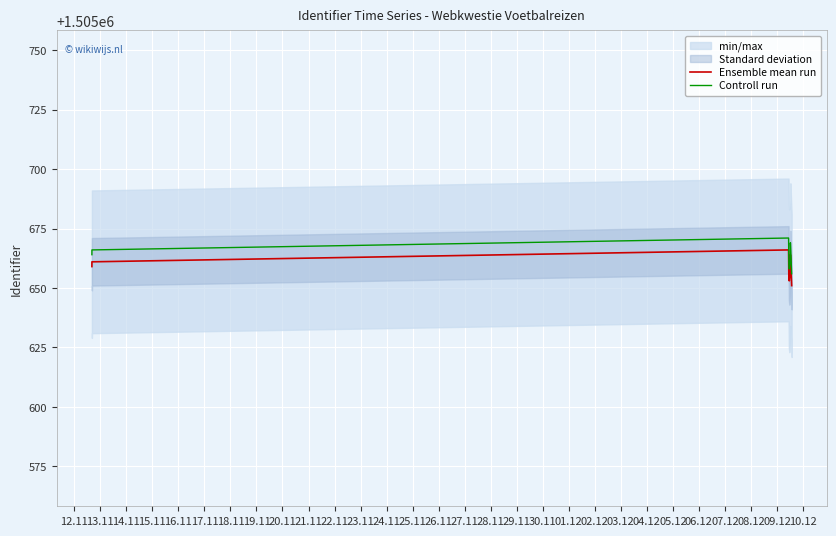

True or false: Ensemble mean run and Controll run cross at least once.

False